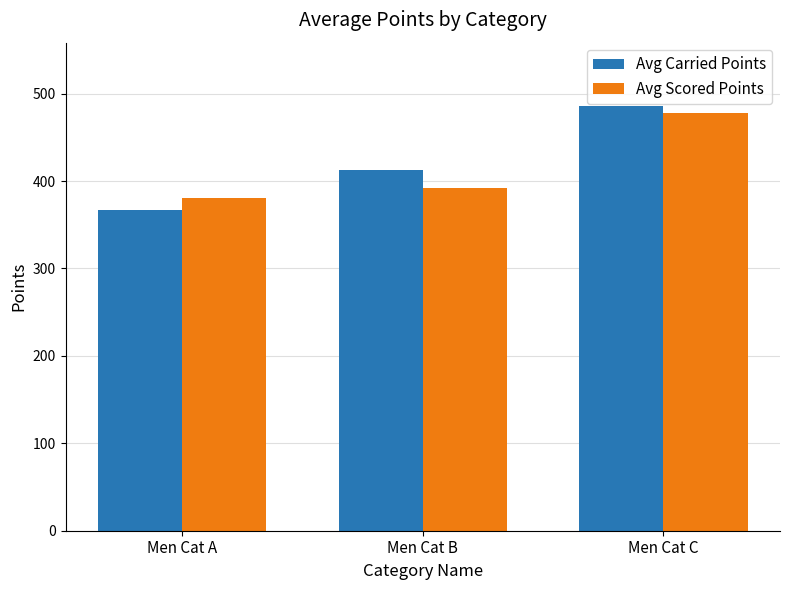

Reading right to left, what are all the values shown in this chart?

Avg Carried Points: 485.5	412.3	367.0
Avg Scored Points: 477.6	392.2	380.8